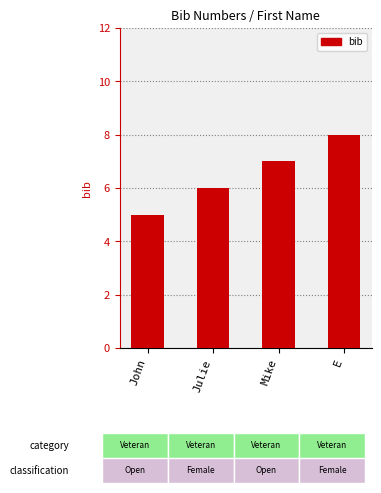

How many data points does each series have?

4